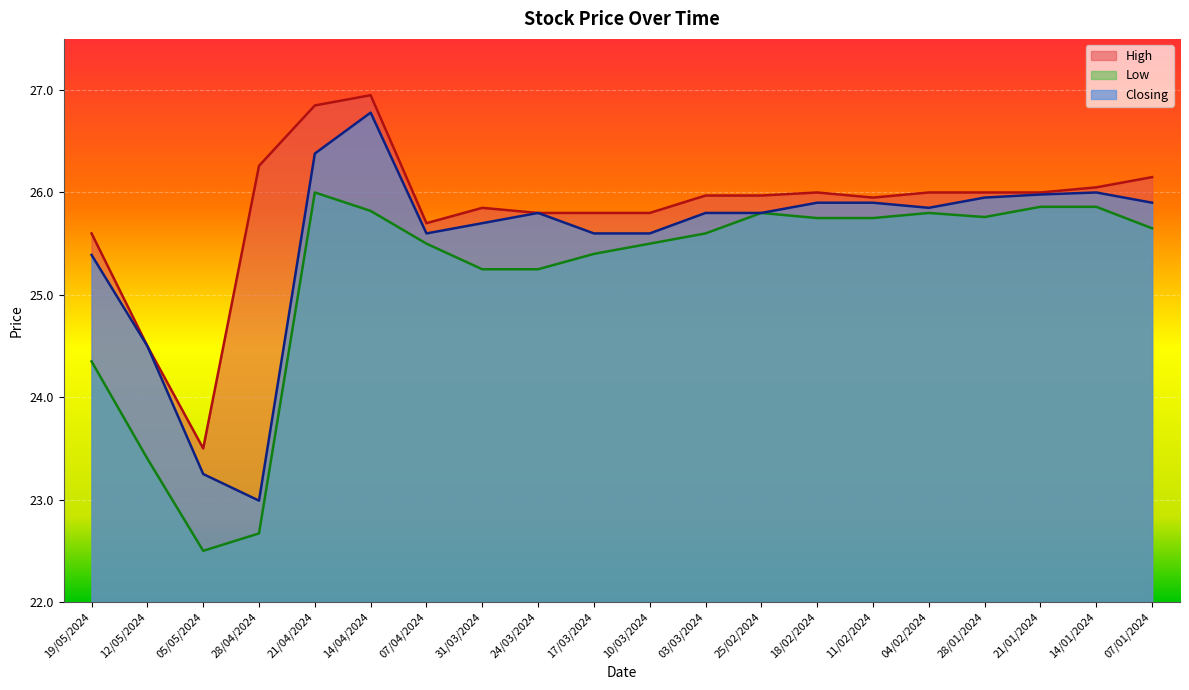

What is the difference between the High values at 19/05/2024 and 31/03/2024?

0.2